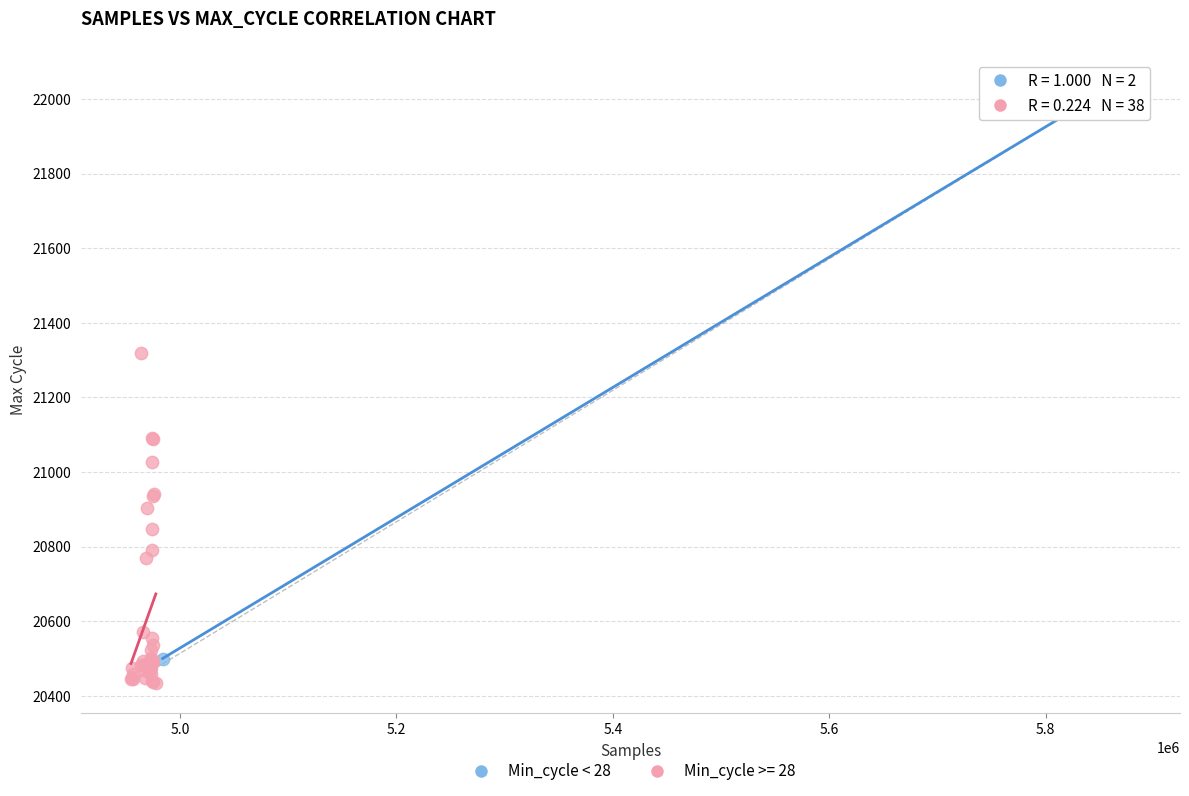

What are all the series names shown in the legend?

Min_cycle < 28, Min_cycle >= 28